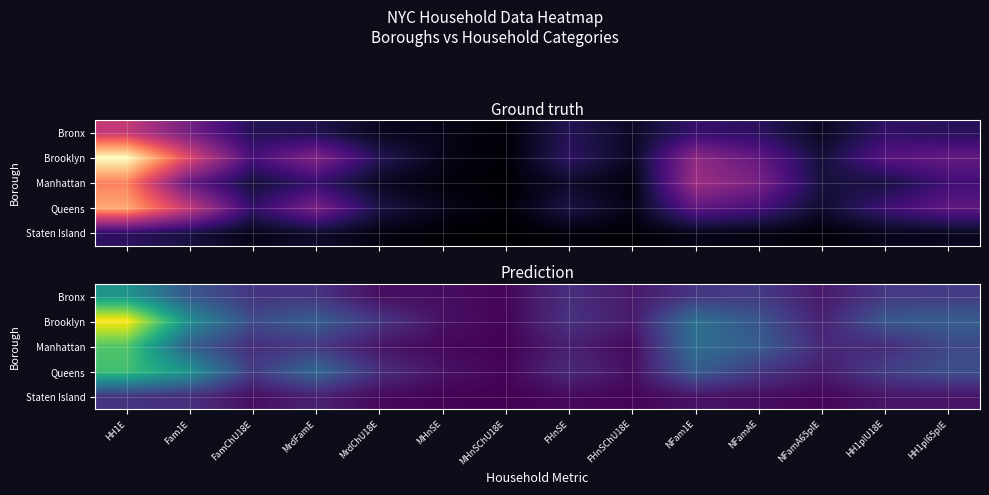

What is the difference between the highest and lowest values at NFam1E?

237461.5